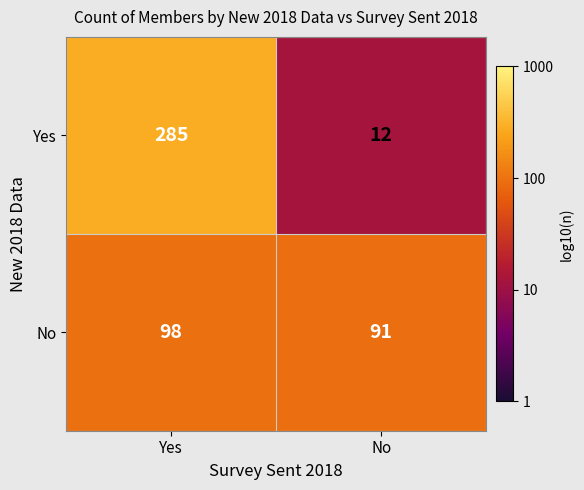

Rank the series by their average value, from highest to lowest.

Yes, No